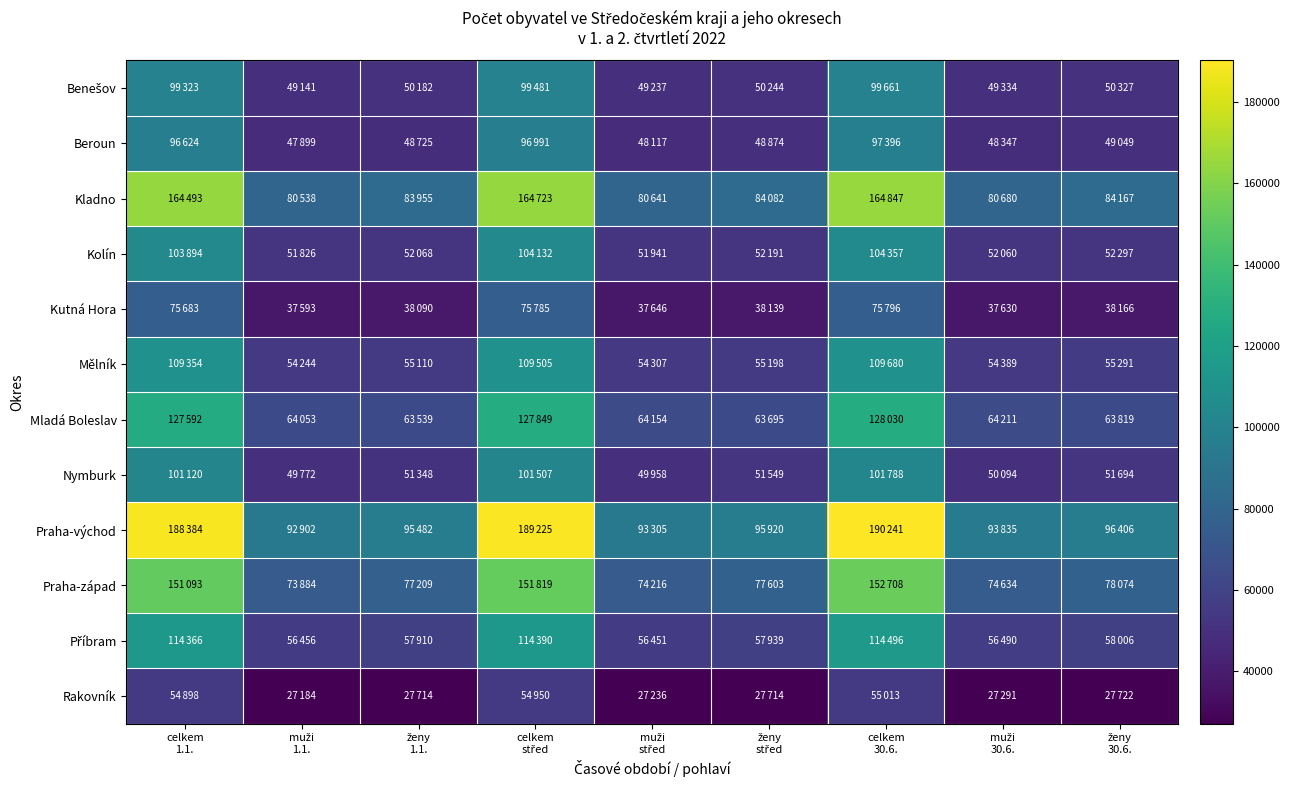

Which label corresponds to the smallest value in the chart?

muži
1.1.